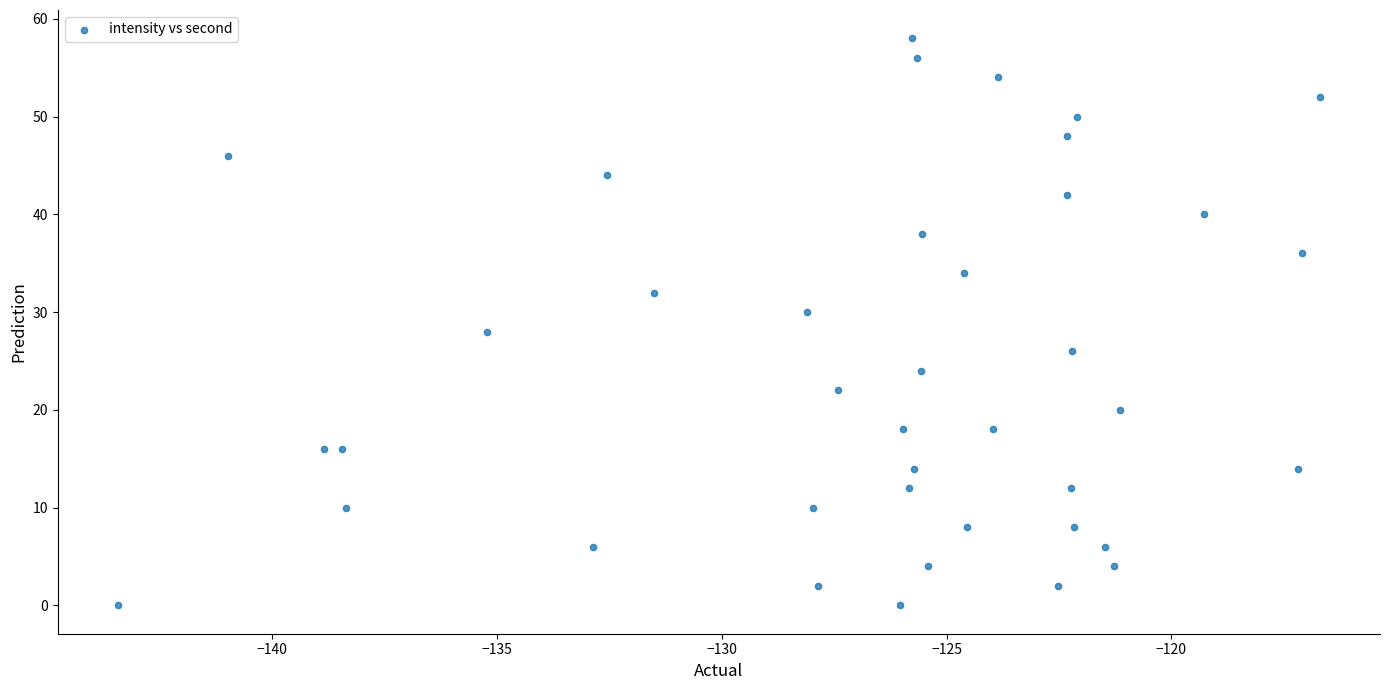

What is the range of Y values (max minus min)?

58